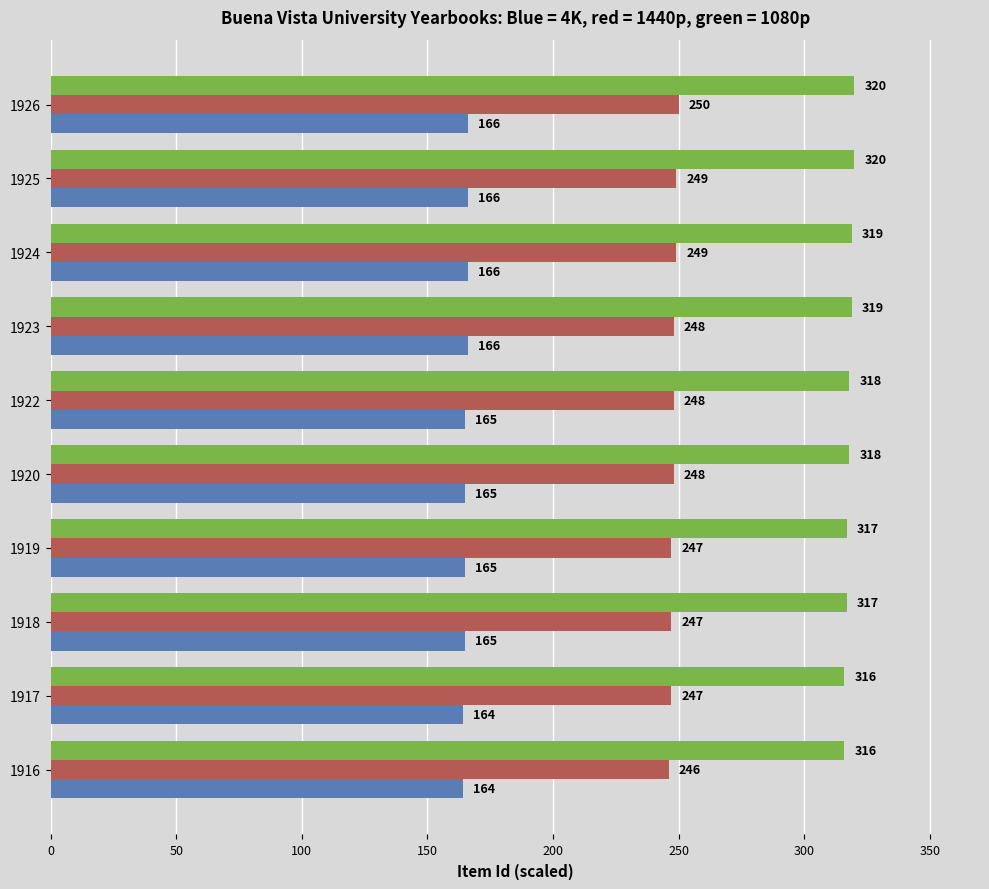

What is the greatest value displayed?

320